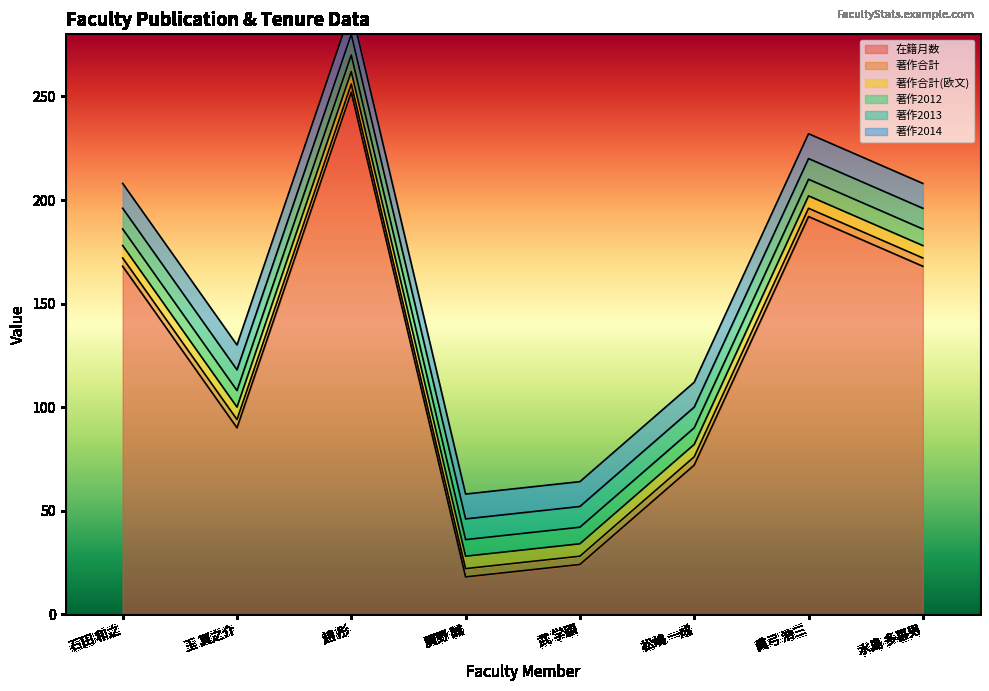

What is the label of the 3rd point from the left?

趙 彤